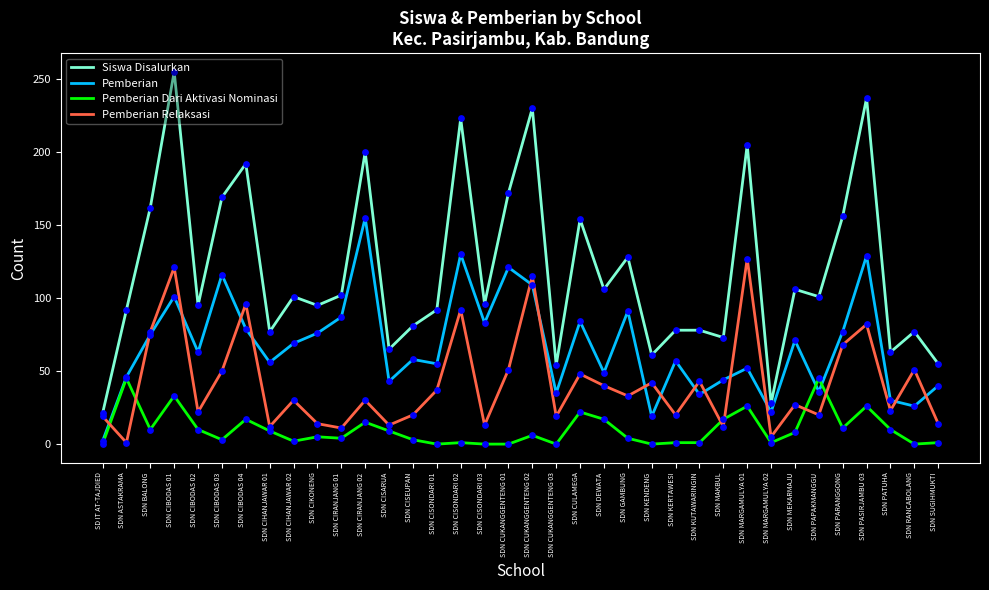

Which series has the largest total across all categories?

Siswa Disalurkan